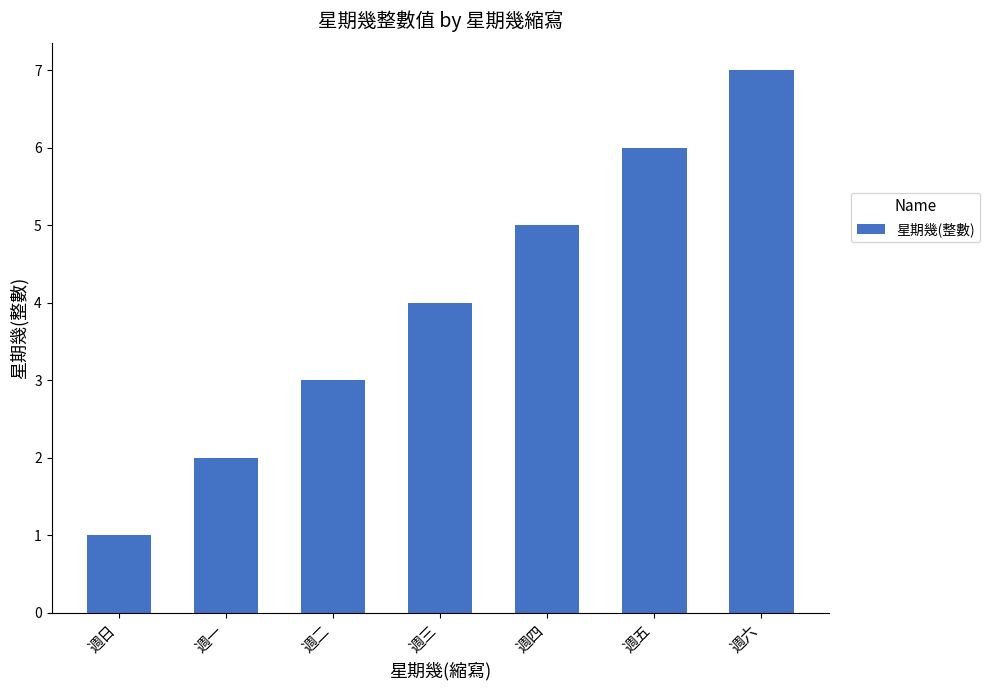

What is the value of the 7th bar from the left?

7